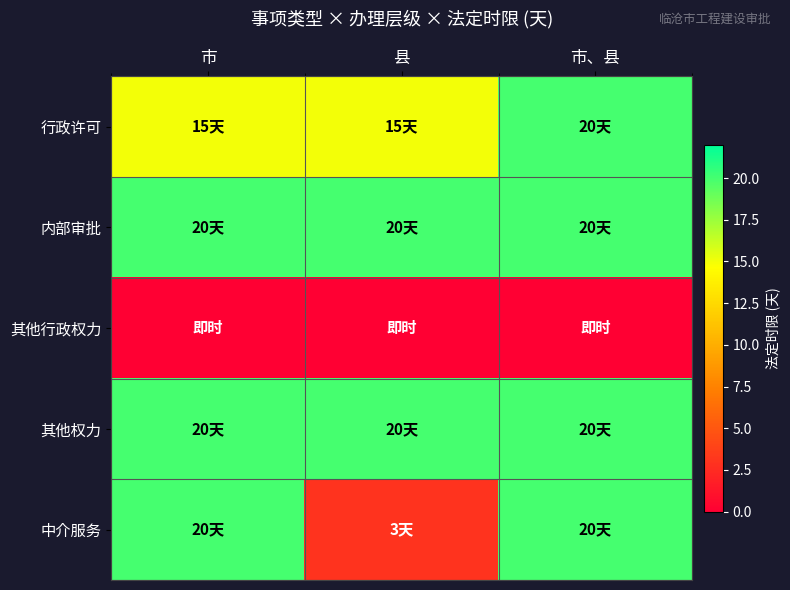

How many series are shown in this chart?

5